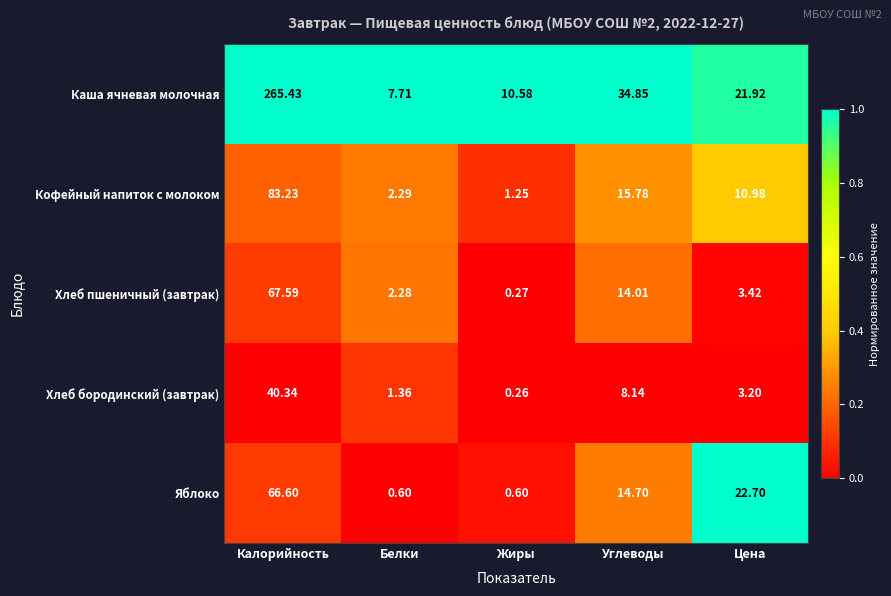

What is the difference between the highest and lowest values at Цена?

19.5